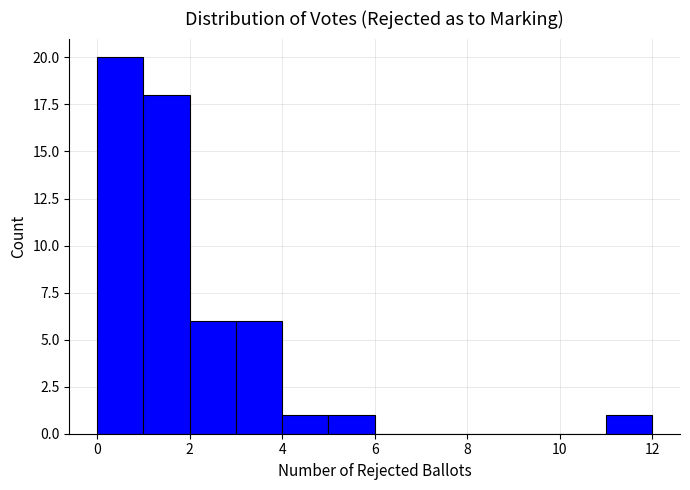

Over which range of the x-axis is the bar tallest?

0 to 1